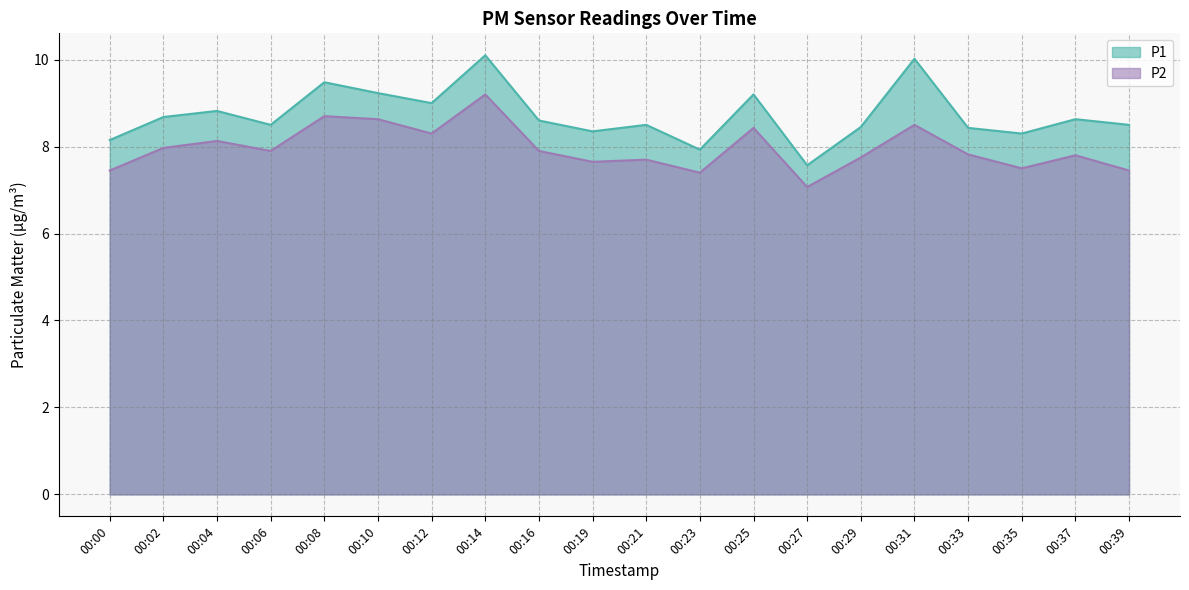

What is the maximum value for P1?

10.1